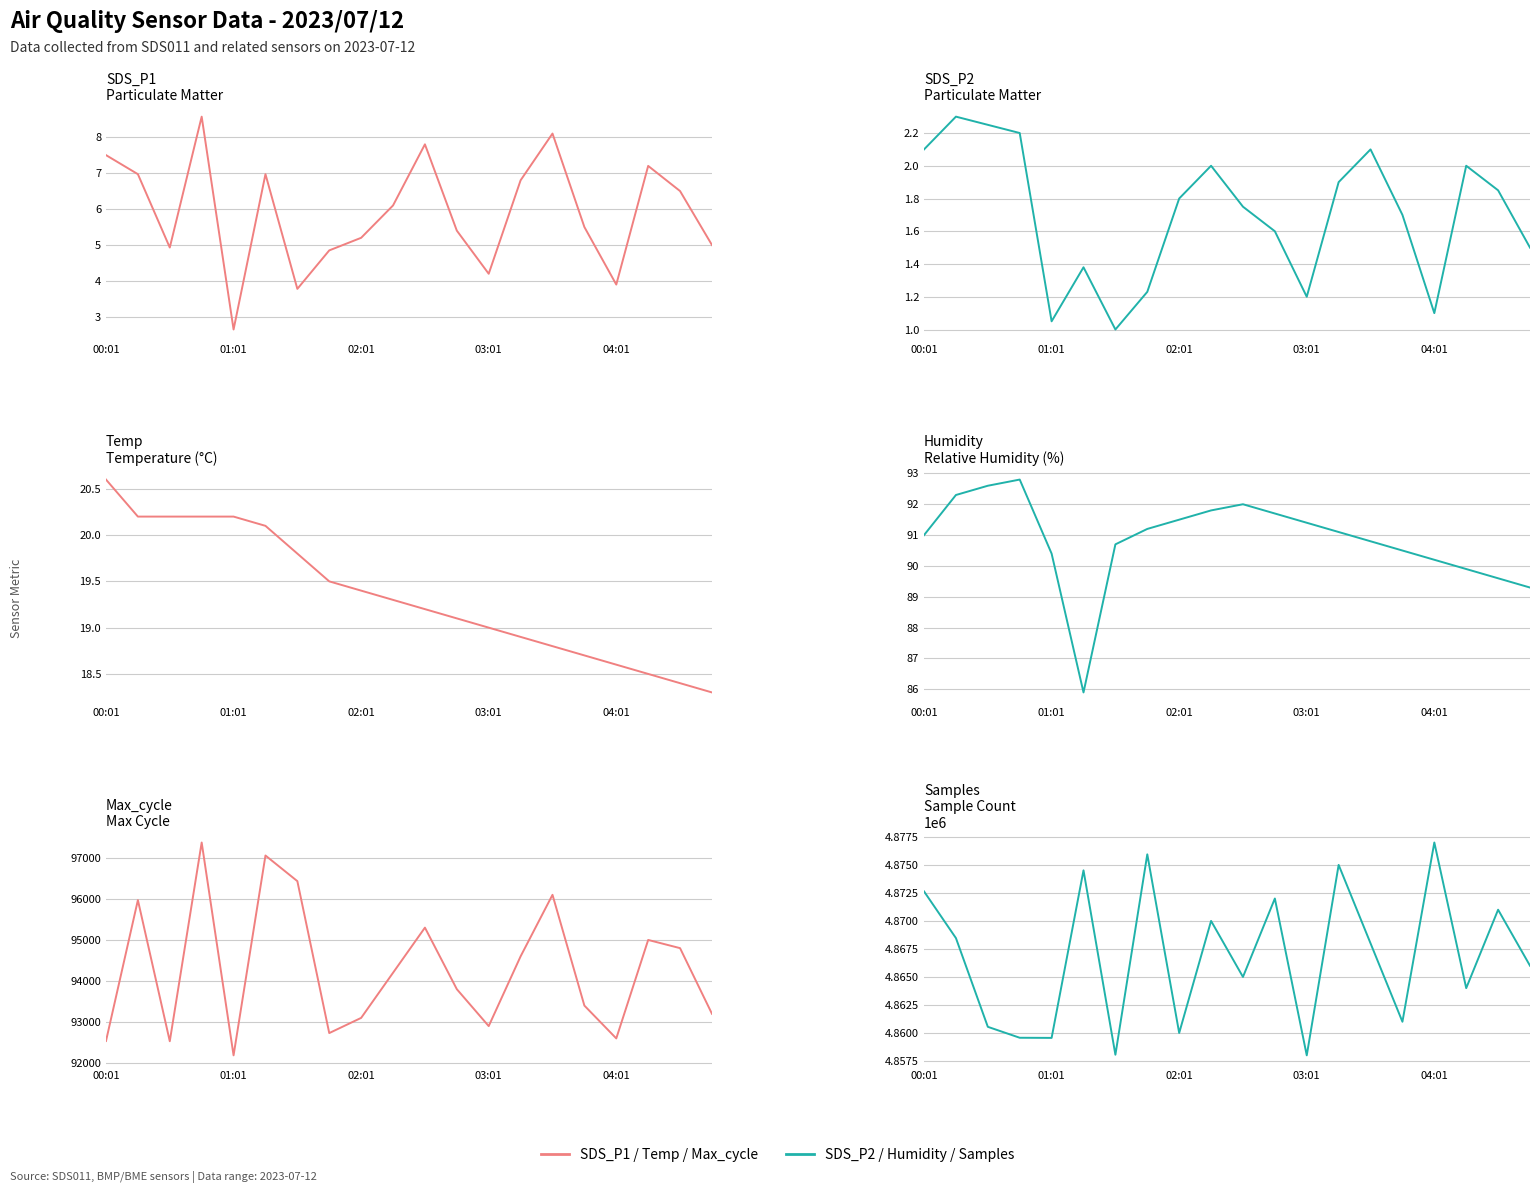

At how many categories does at least one series exceed 480943?

20